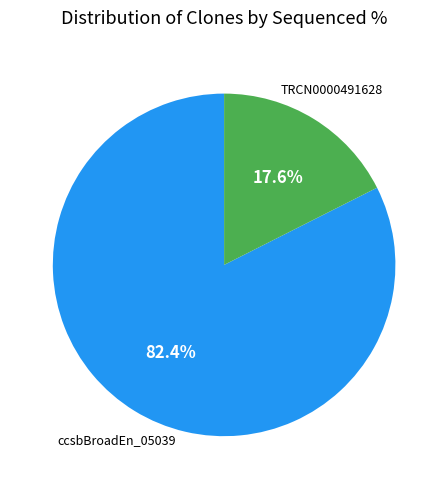

Is there any slice that represents more than half of the pie?

Yes